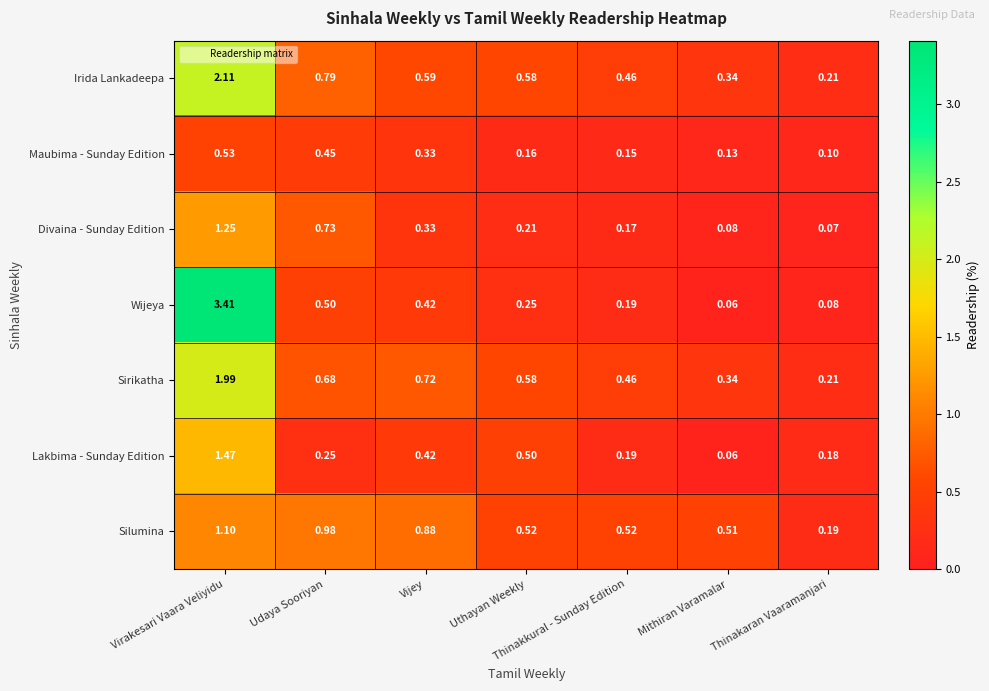

List the labels in order of Lakbima - Sunday Edition value, largest first.

Virakesari Vaara Veliyidu, Uthayan Weekly, Vijey, Udaya Sooriyan, Thinakkural - Sunday Edition, Thinakaran Vaaramanjari, Mithiran Varamalar